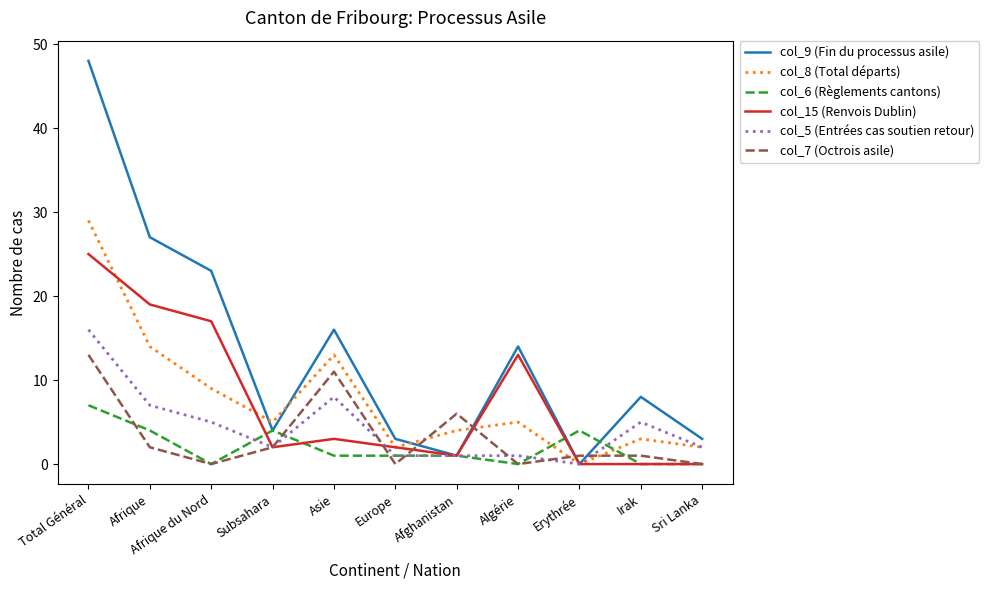

Does the chart have visible grid lines?

No